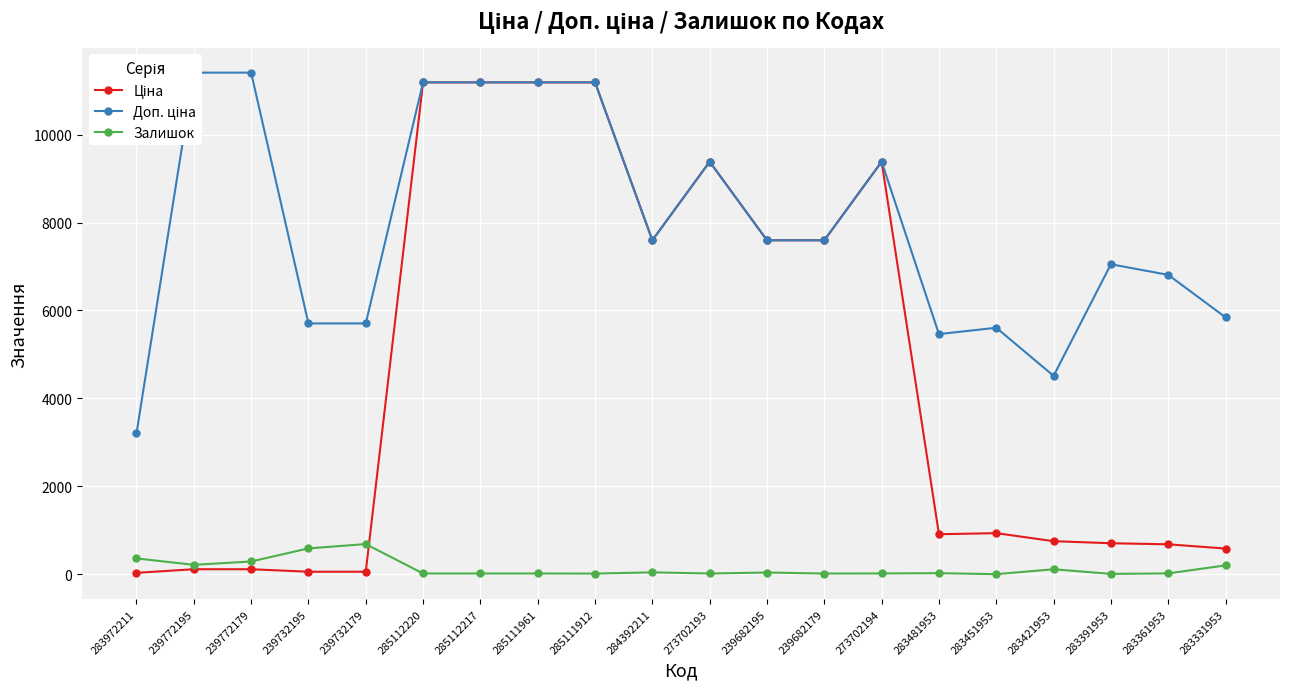

What is the highest value of the Ціна series?

11188.2